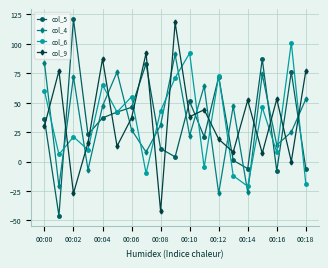

What is the difference between the second highest and second lowest values in the col_5 series?

95